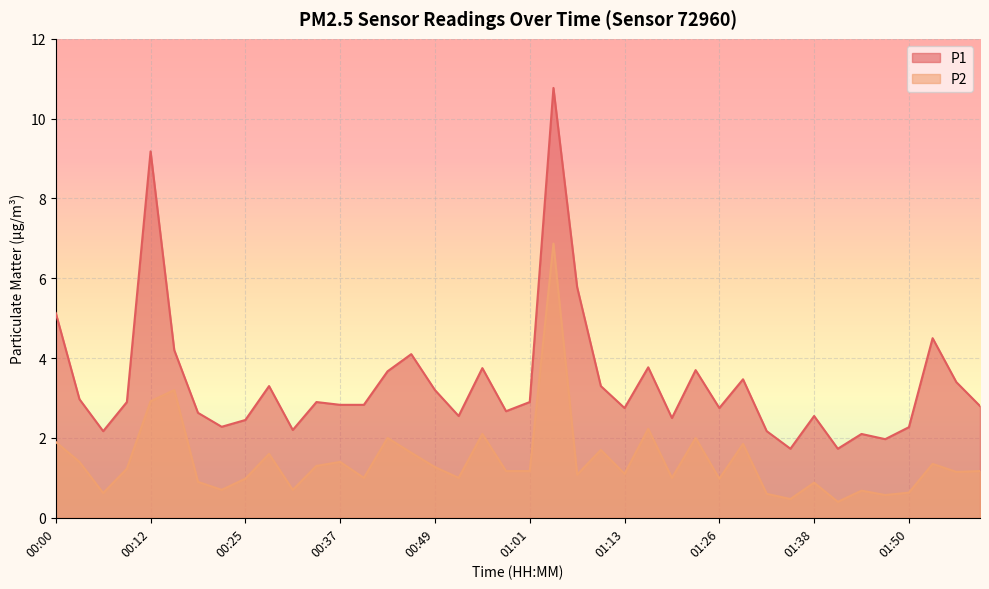

What is the value of the P2 point at the 18th from the left?

1.0